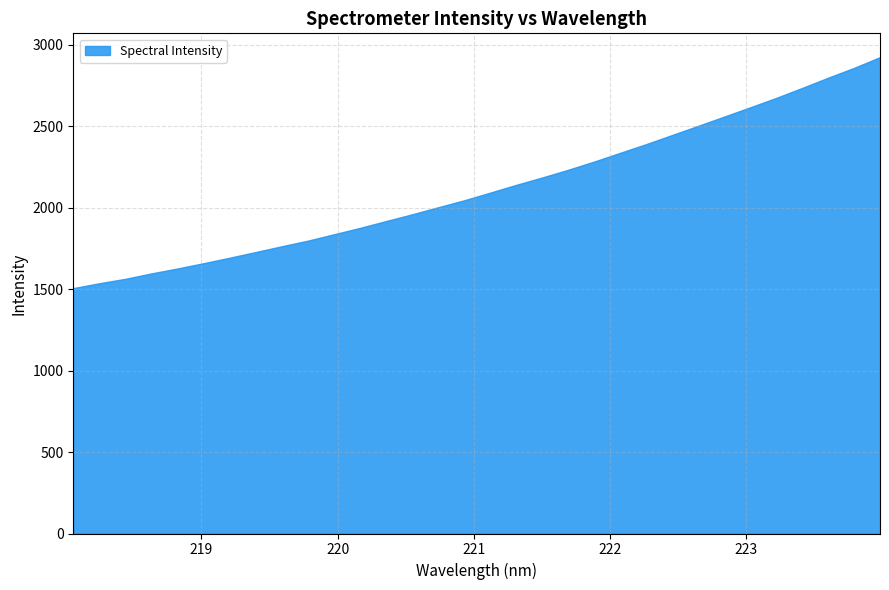

Which label corresponds to the largest value in the chart?

223.9802